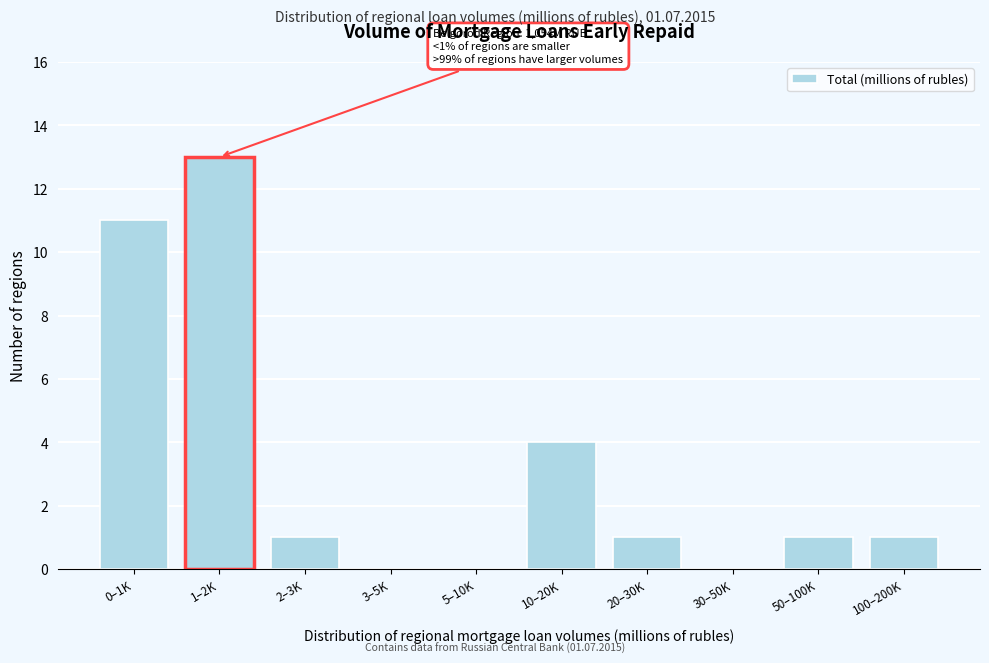

Reading left to right, extract all data points from this chart.

0–1K=11	1–2K=13	2–3K=1	3–5K=0	5–10K=0	10–20K=4	20–30K=1	30–50K=0	50–100K=1	100–200K=1